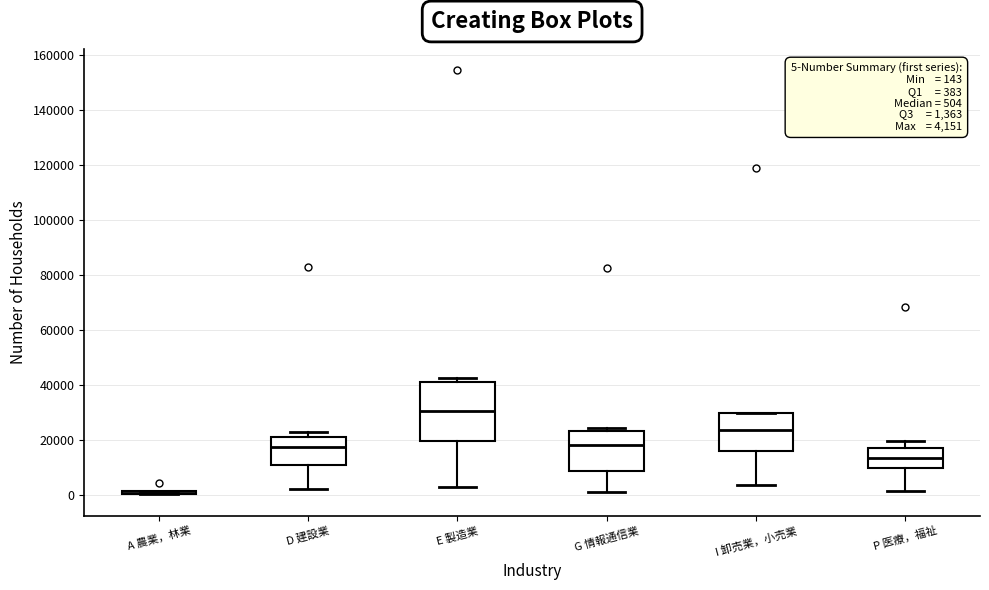

Which box is the tallest, from its lower edge to its upper edge?

E 製造業